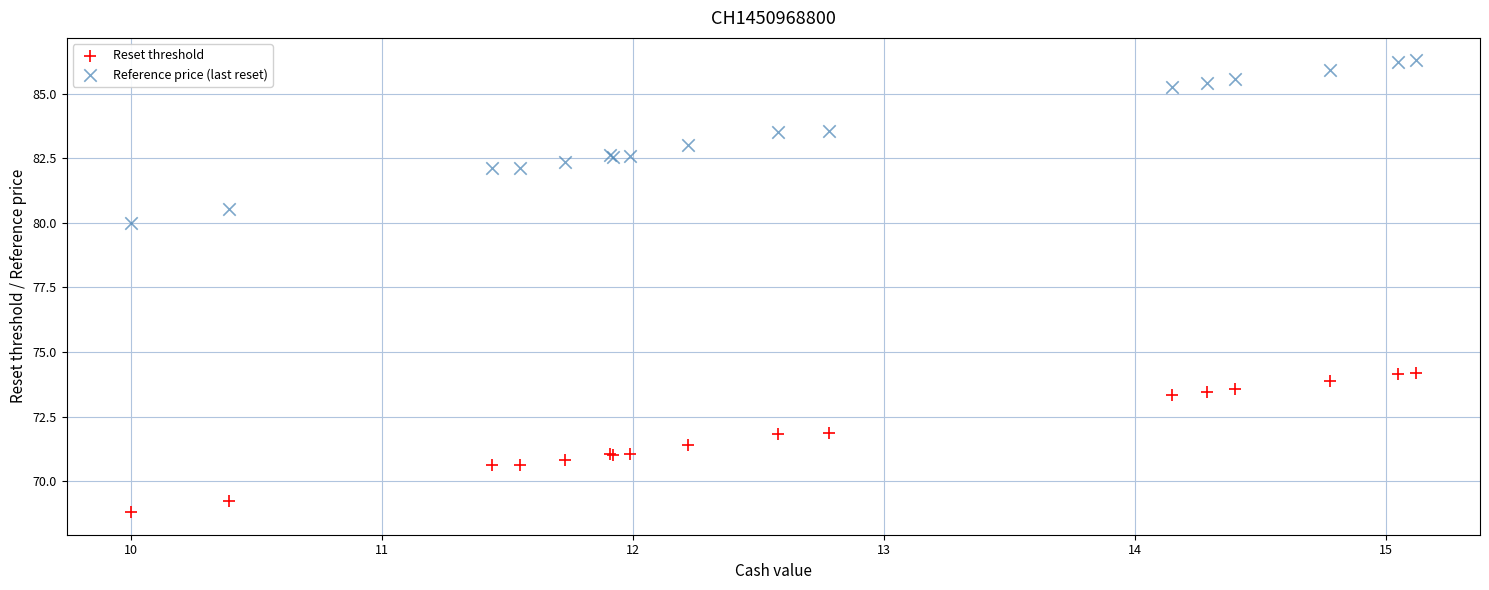

What is the X range (max minus min) for the scatter plot?

5.1